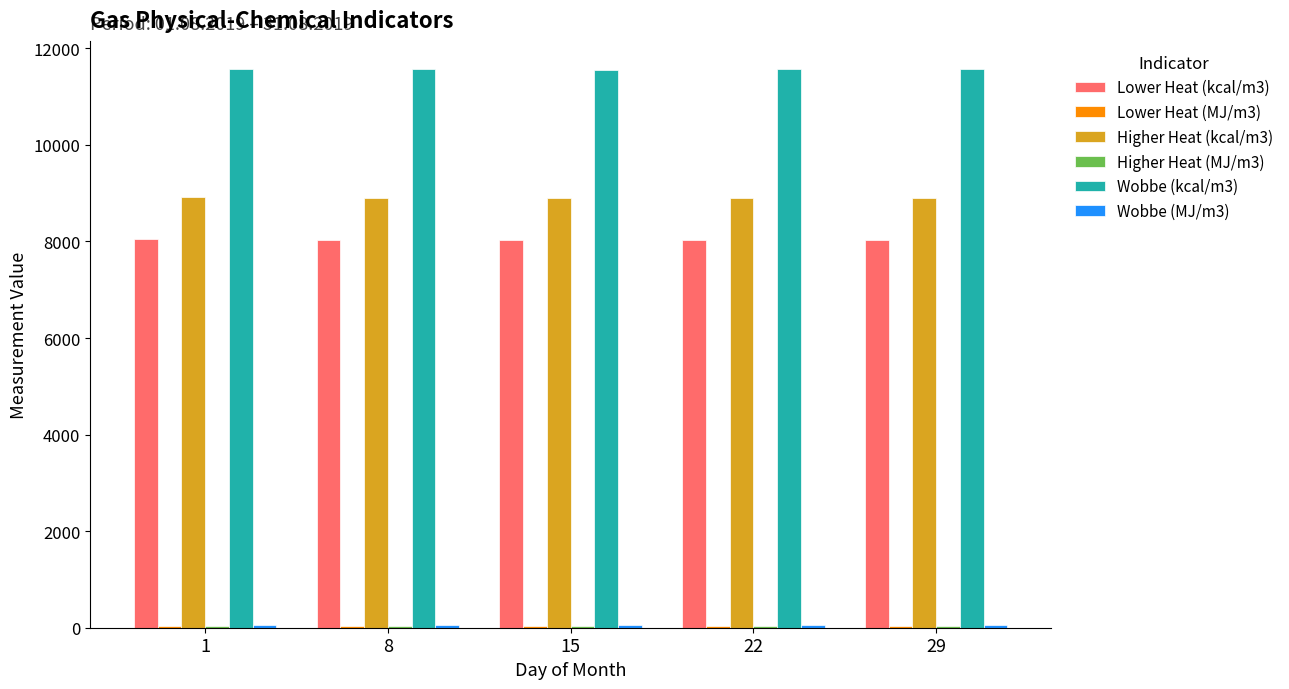

What is the sum of all Wobbe (kcal/m3) values?

57827.0